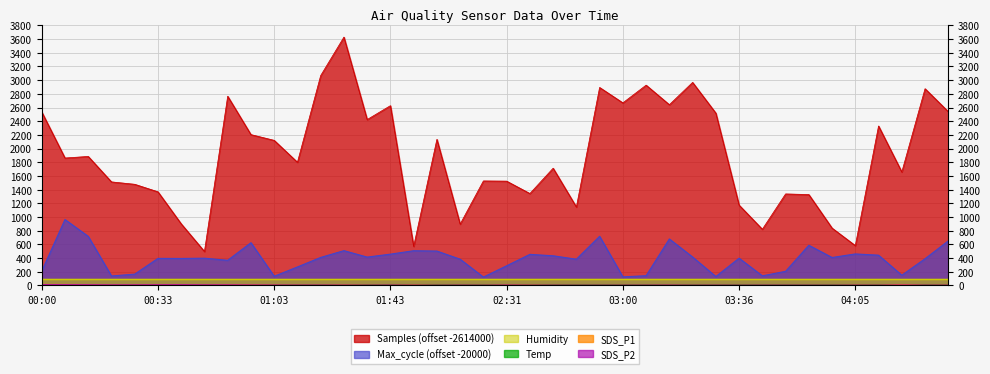

Does the chart display data point markers on the line(s)?

No